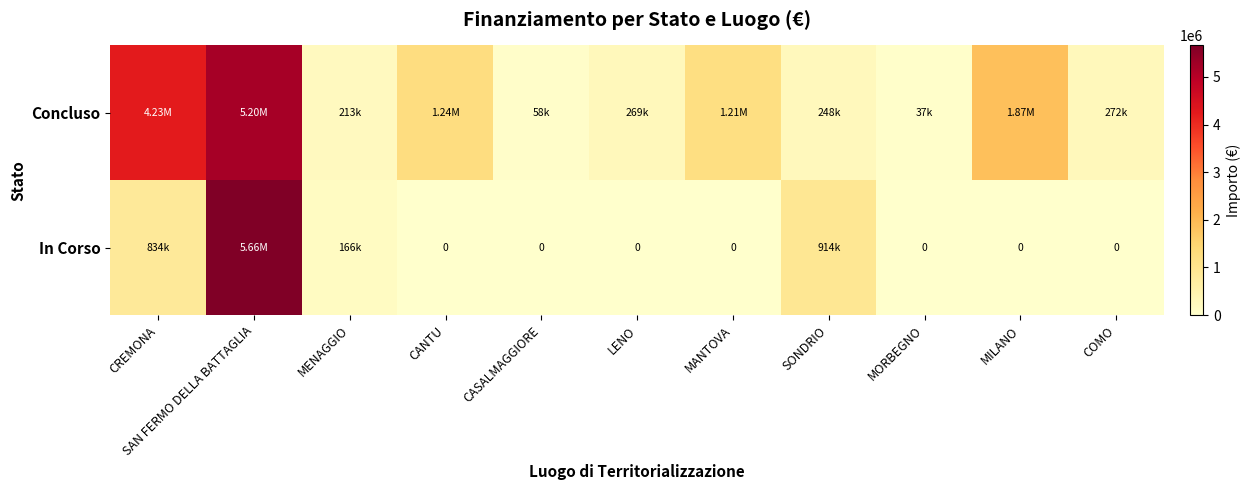

Which category has the lowest value across all series?

CANTU